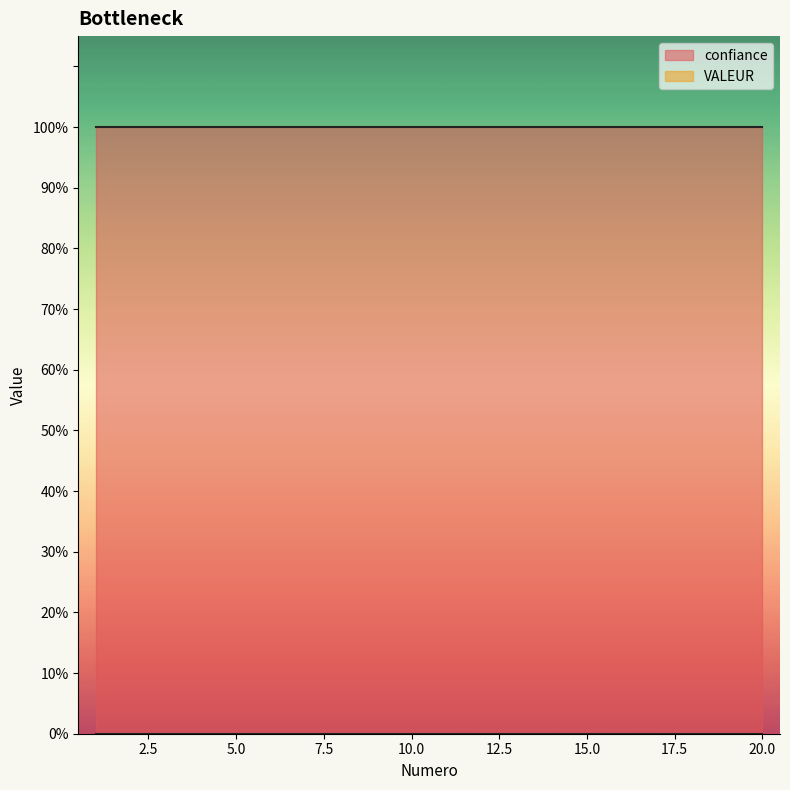

List the series in order of their peak value, lowest first.

VALEUR, confiance